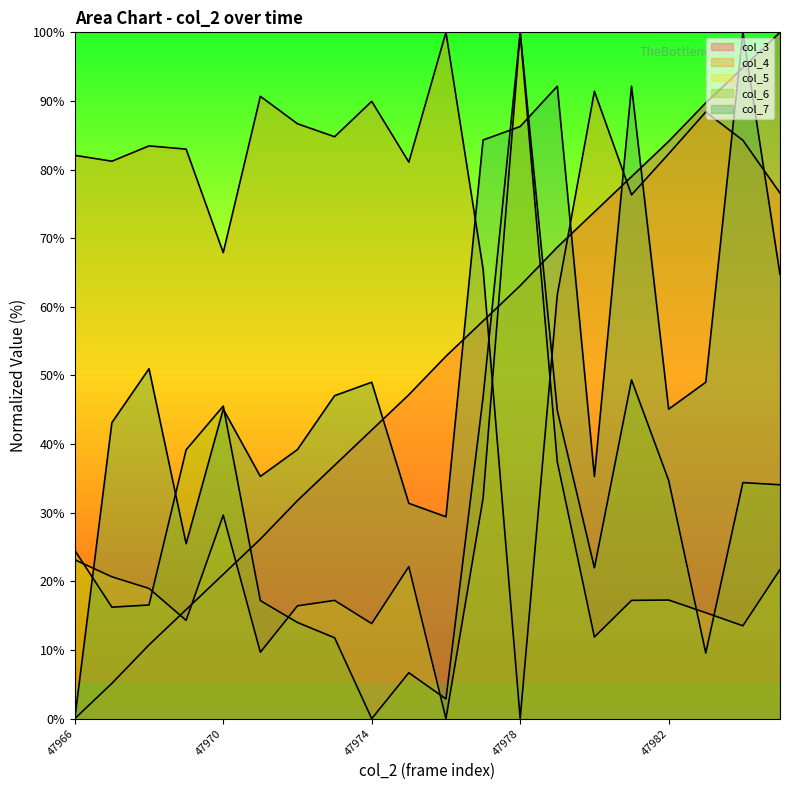

Where is col_3 nearest to the value 50?

47975